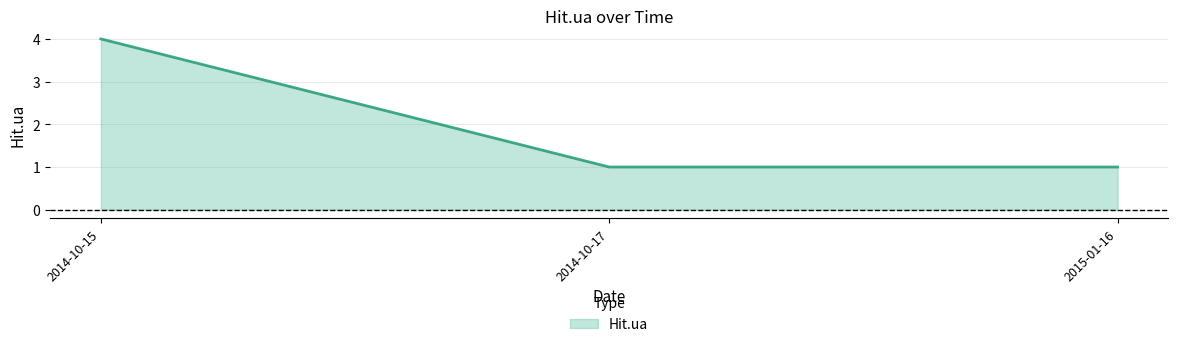

Count the values in the range 1 to 4.

3